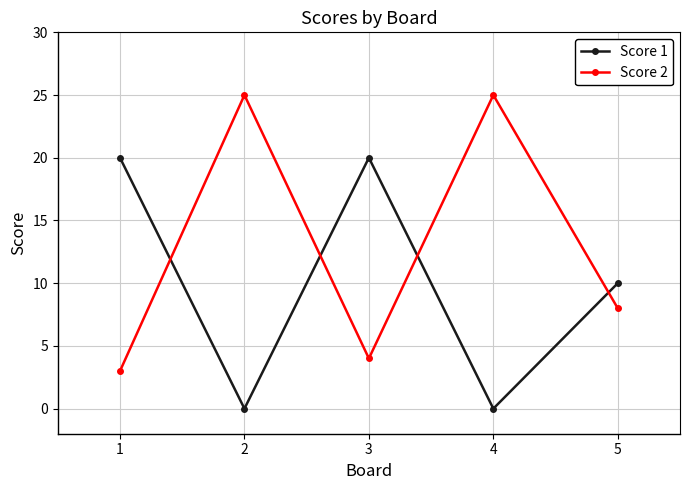

At how many categories does at least one series exceed 12?

4